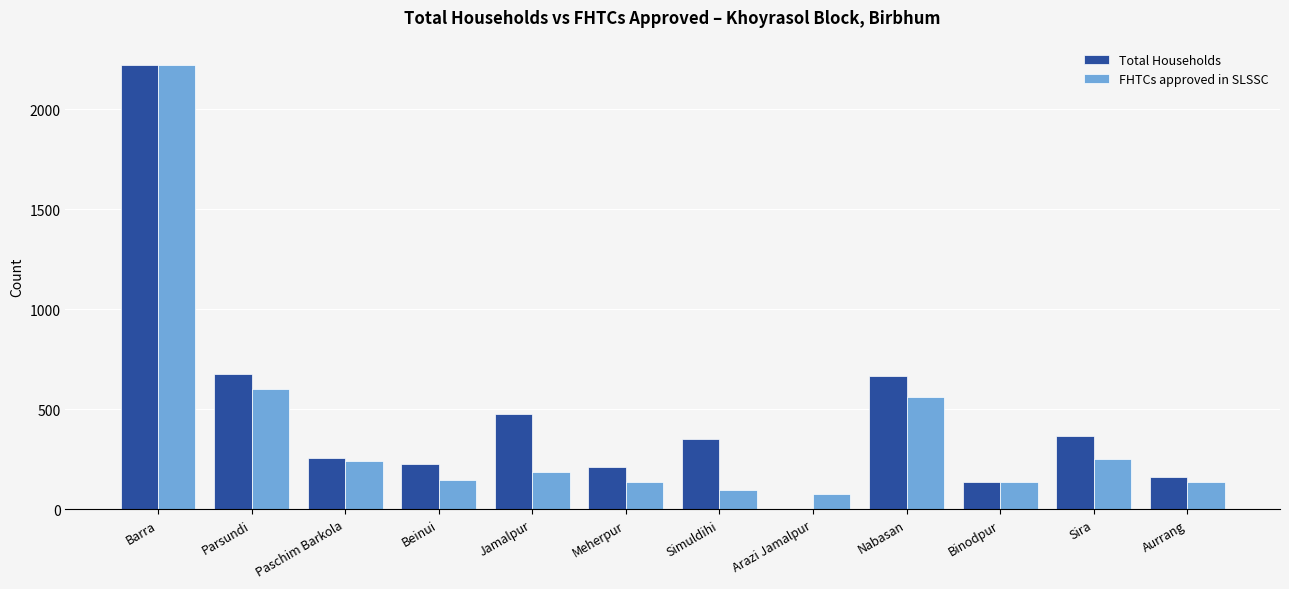

Does the chart contain stacked bars?

No